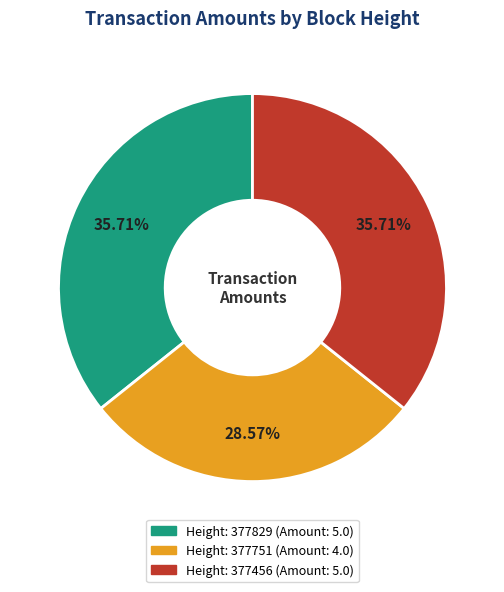

Is there any slice that represents more than half of the pie?

No